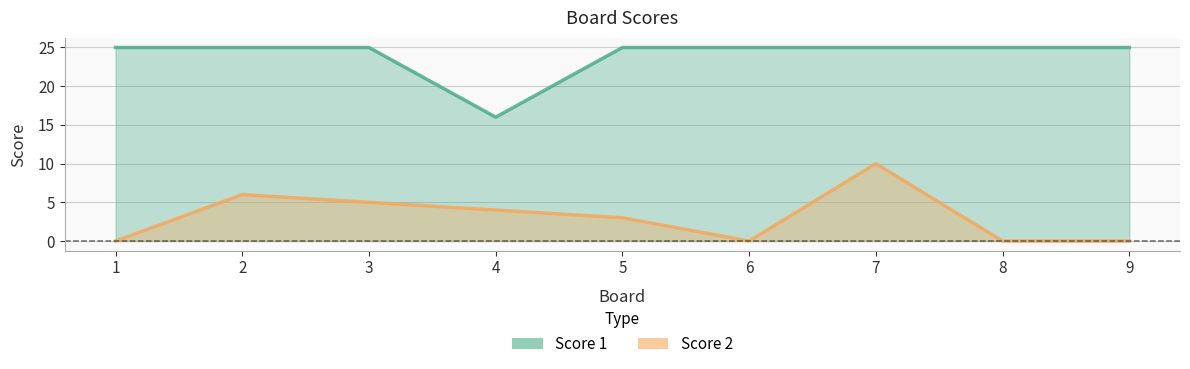

Is it true that Score 1 equals 7 at 3?

False